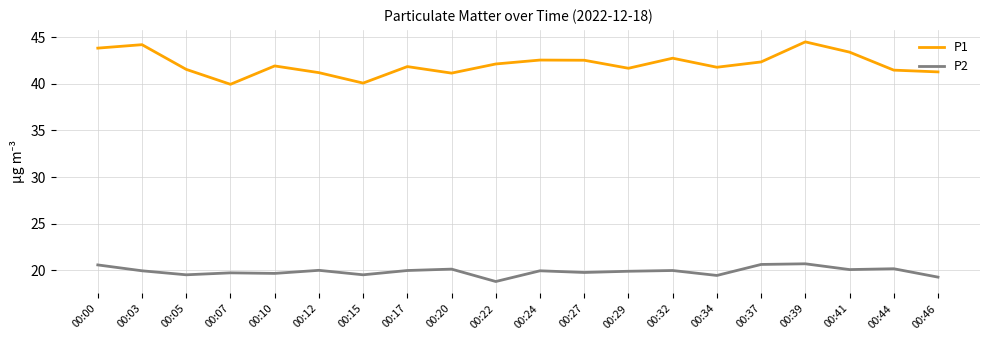

The P1 series shows 58.6 at 00:05. True or false?

False